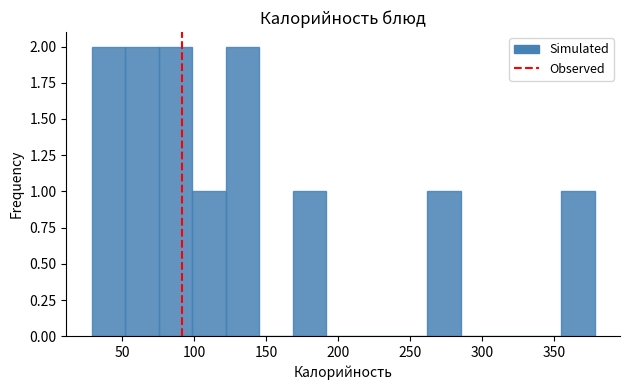

Reading left to right, transcribe this chart: for each bar, give the range it covers on the x-axis and its height. Neither the bar edges nor the heights are printed on the chart, so give them approximately, as read against the axes.

30 to 50: 2
50 to 75: 2
75 to 100: 2
100 to 120: 1
120 to 145: 2
145 to 170: 0
170 to 190: 1
190 to 215: 0
215 to 240: 0
240 to 260: 0
260 to 285: 1
285 to 310: 0
310 to 330: 0
330 to 355: 0
355 to 380: 1